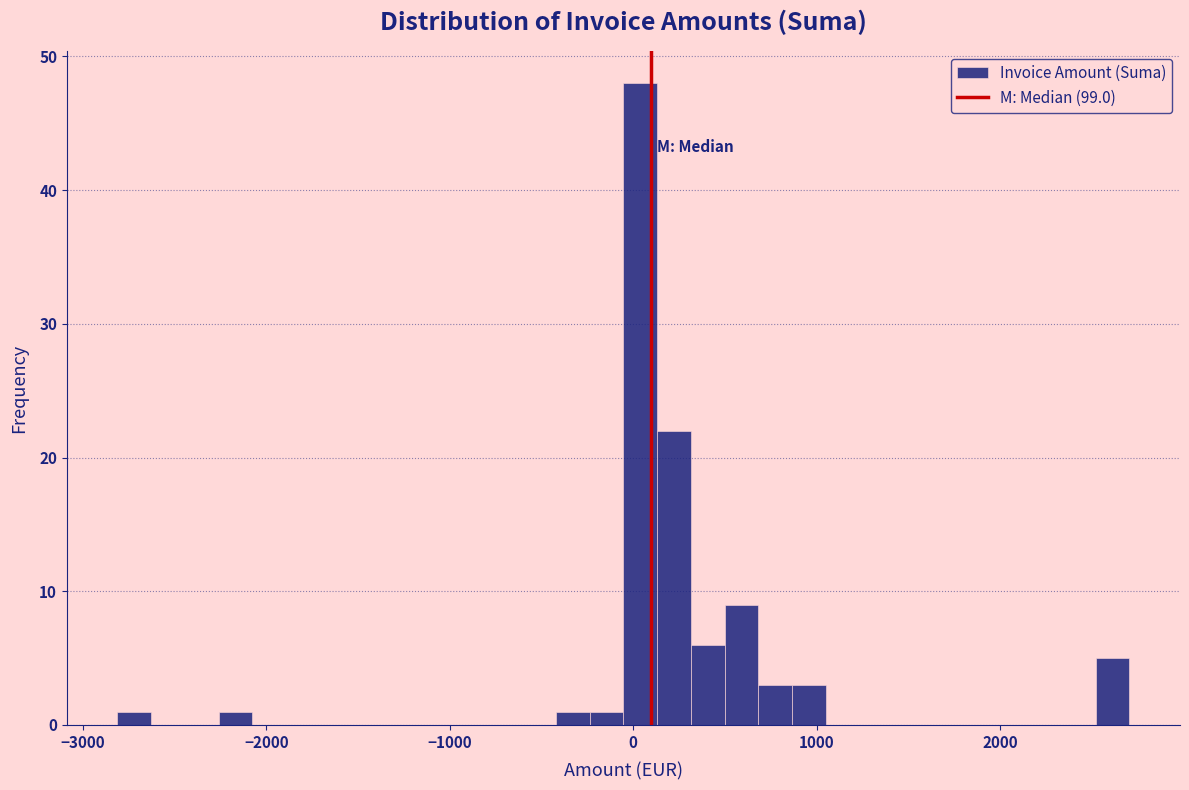

Around what value on the x-axis is the tallest bar? Give the approximate position of its centre, as read against the axis.

0